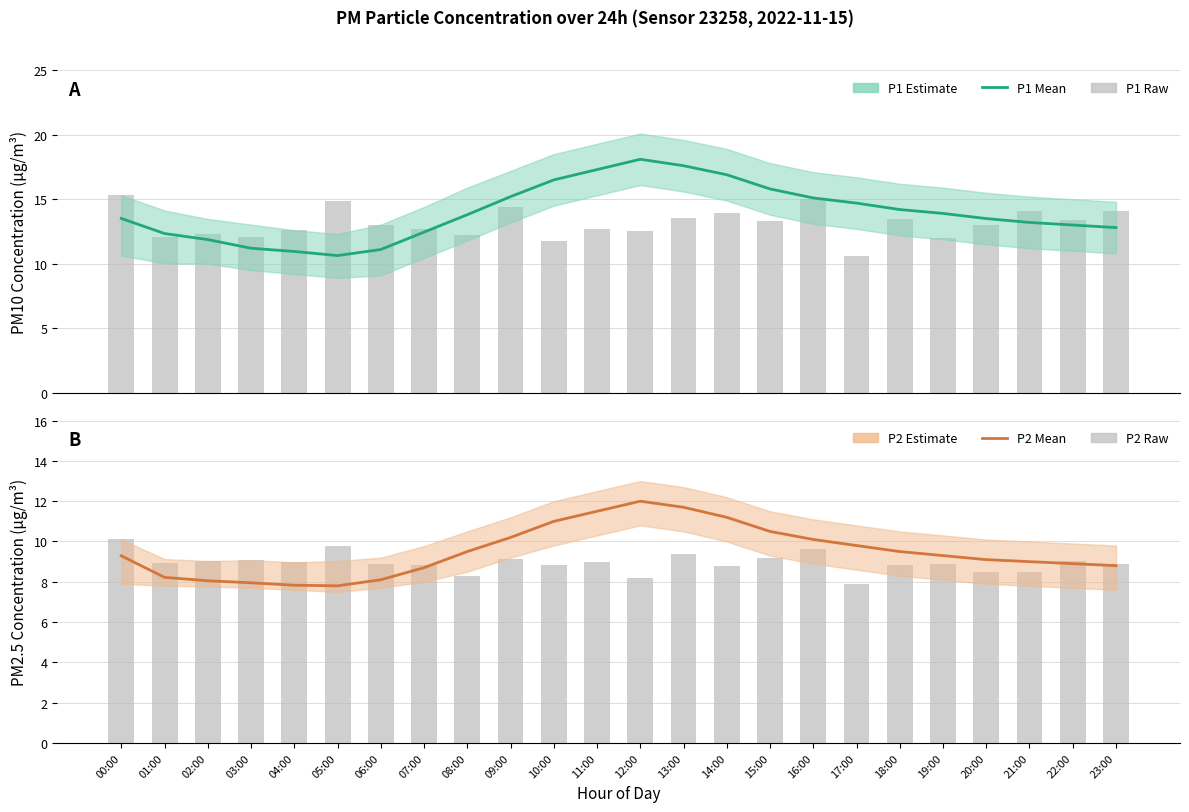

Which series has the largest total across all categories?

P1 estimate